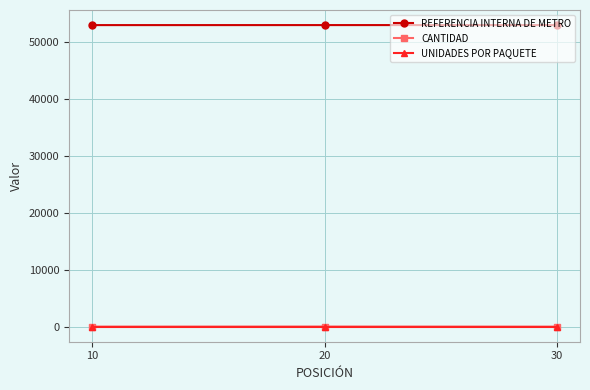

Does the chart have visible grid lines?

Yes